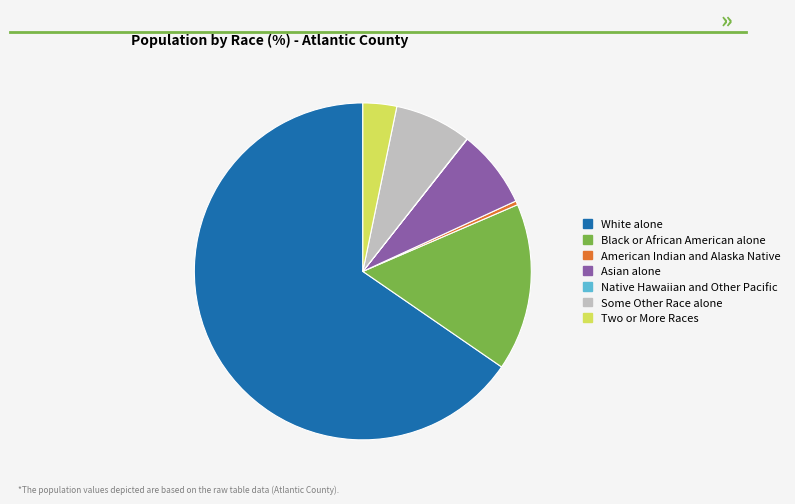

Which slice is the largest?

White alone